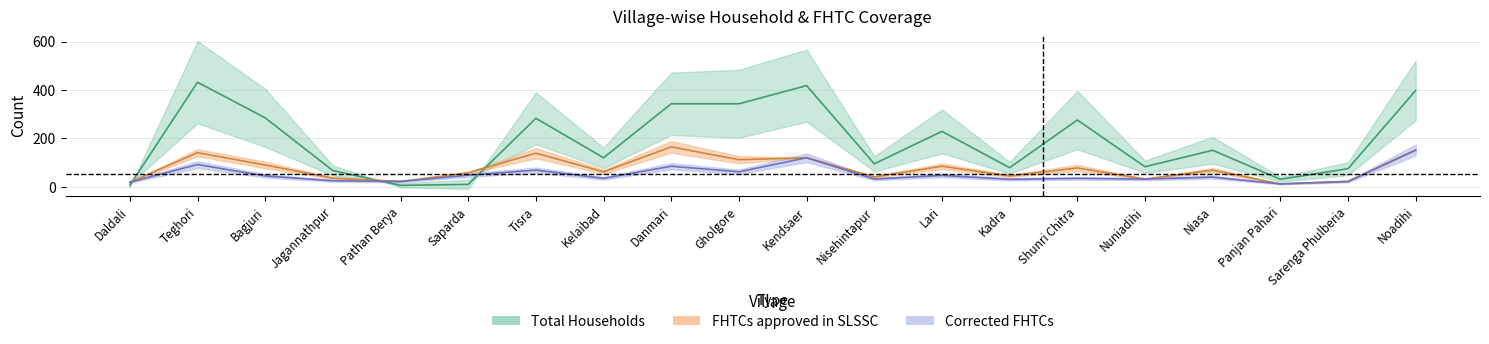

What is the difference between the FHTCs approved in SLSSC values at Pathan Berya and Bagjuri?

68